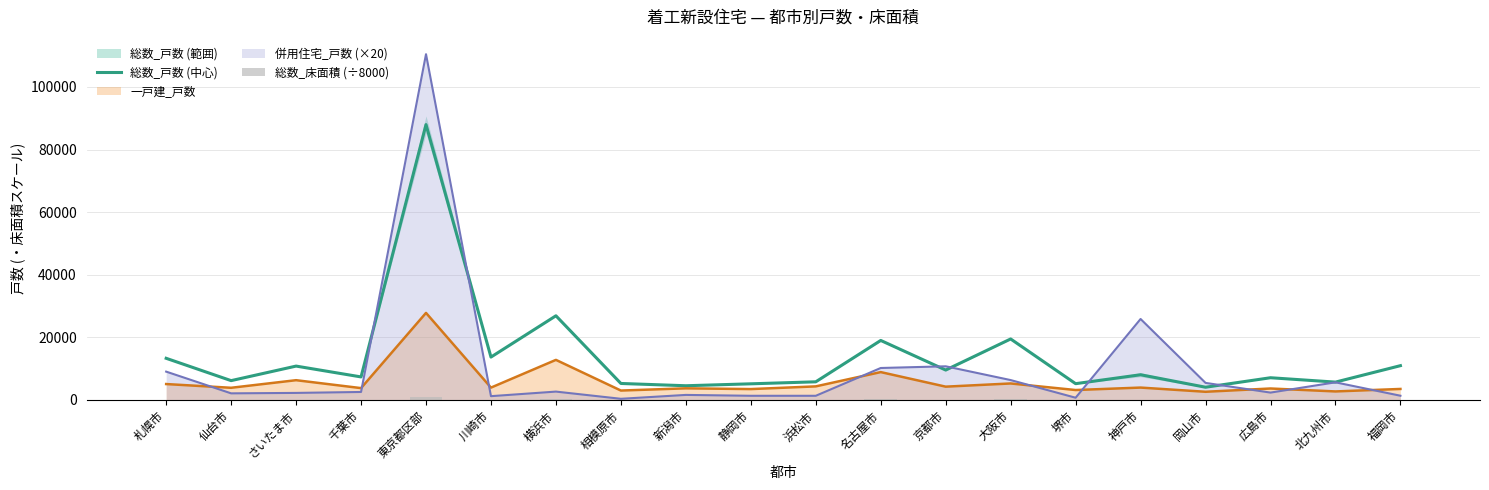

Is the value of 総数_床面積 (÷8000) at 相模原市 greater than the value of 総数_戸数 (中心) at 京都市?

No